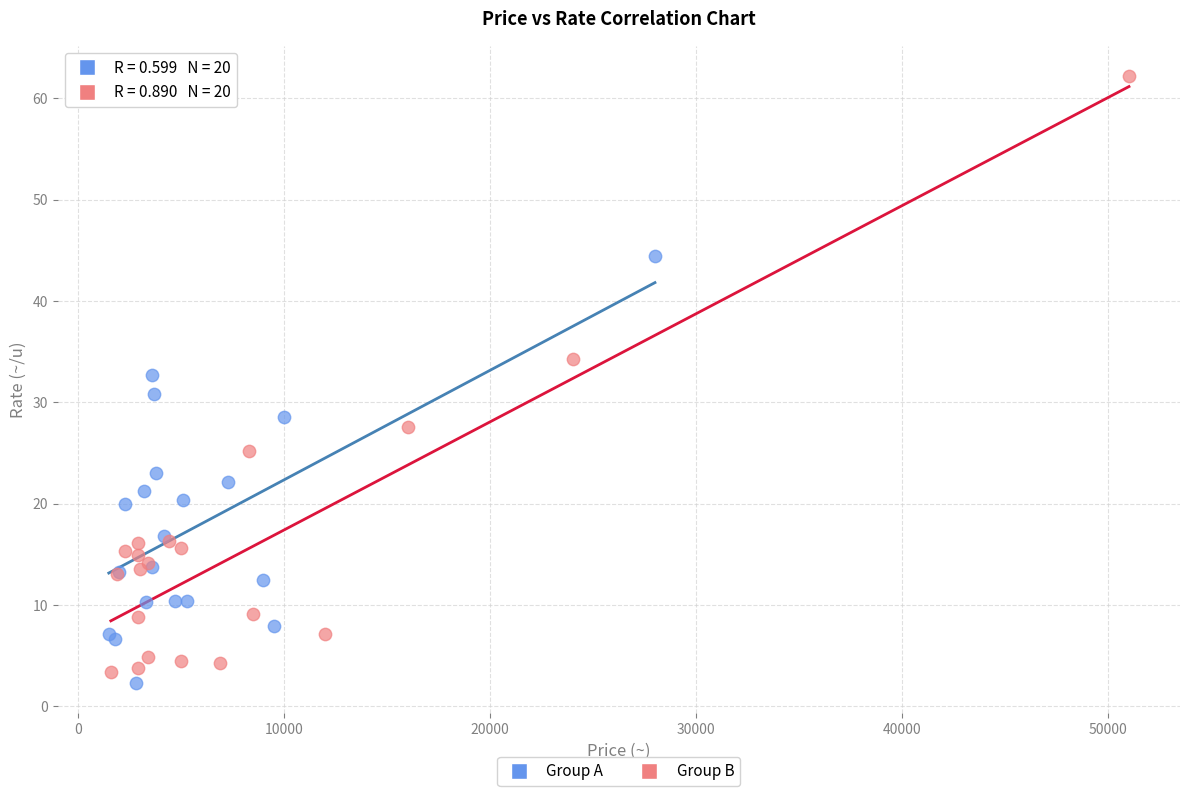

Which series contains the highest Y value?

Group B